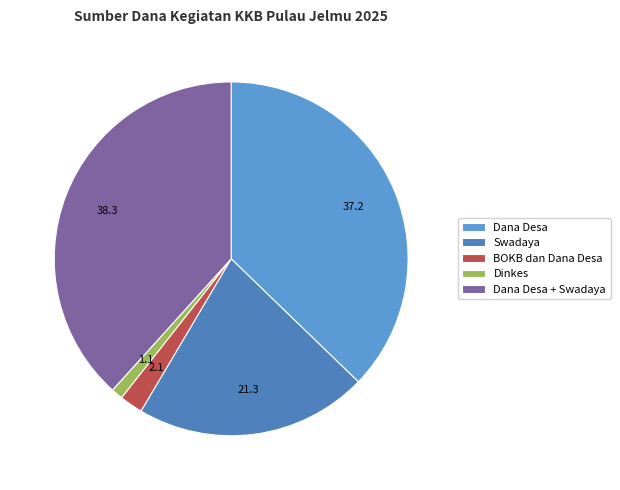

Which category has the smallest portion of the pie?

Dinkes